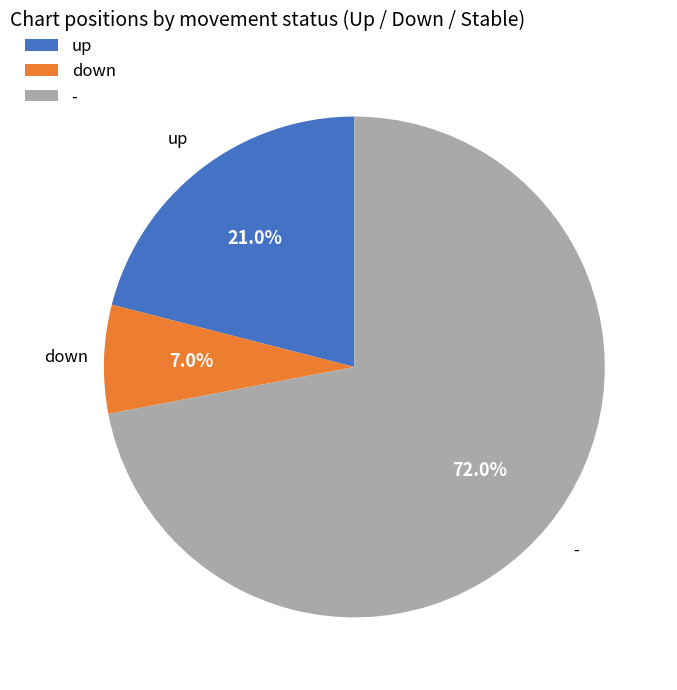

Rank the categories by value from highest to lowest.

-, up, down